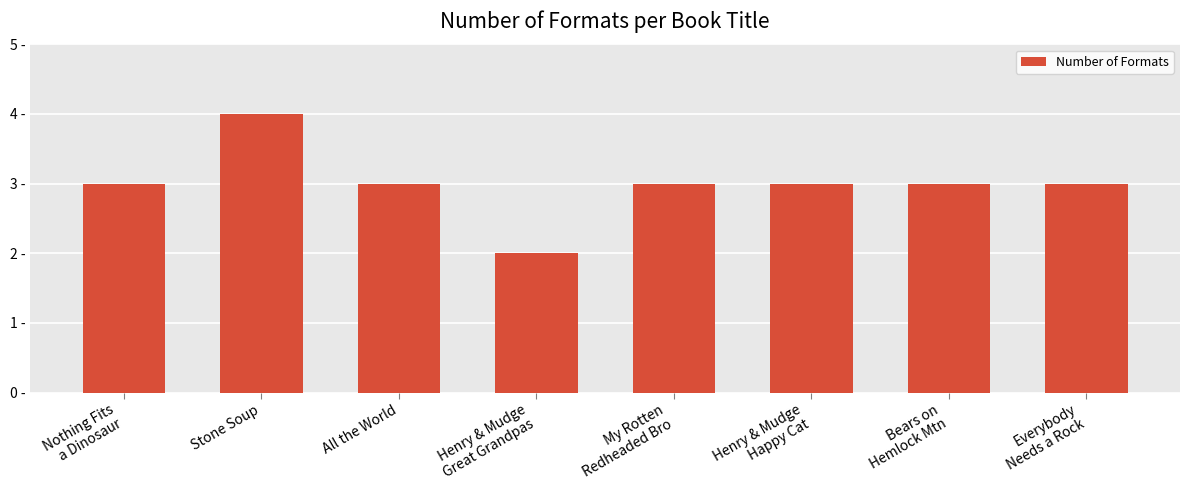

What is the maximum value shown in the chart?

4